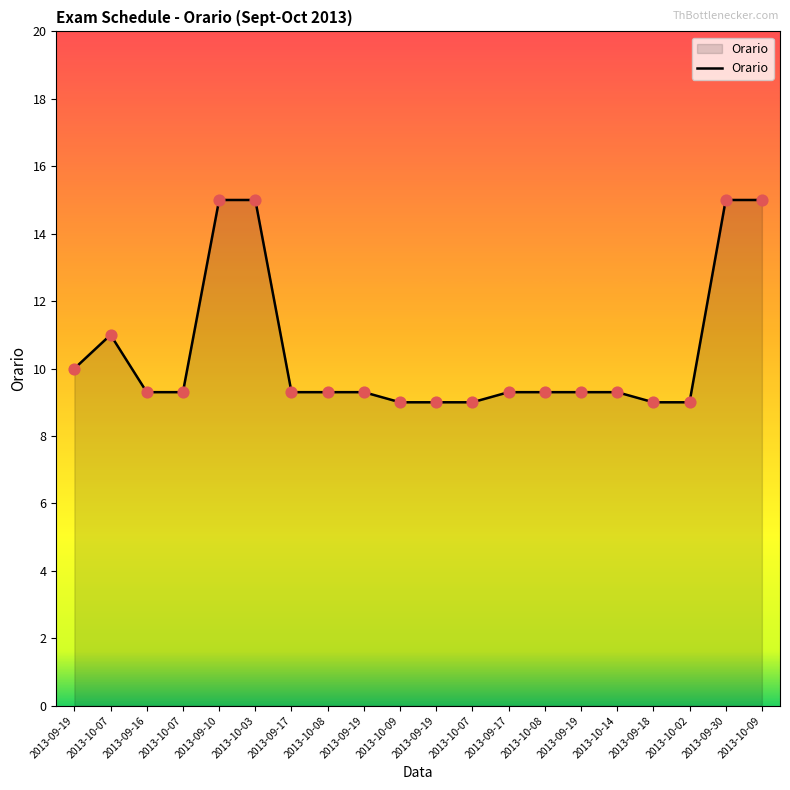

Between 2013-09-17 and 2013-10-08, which is larger?

2013-09-17